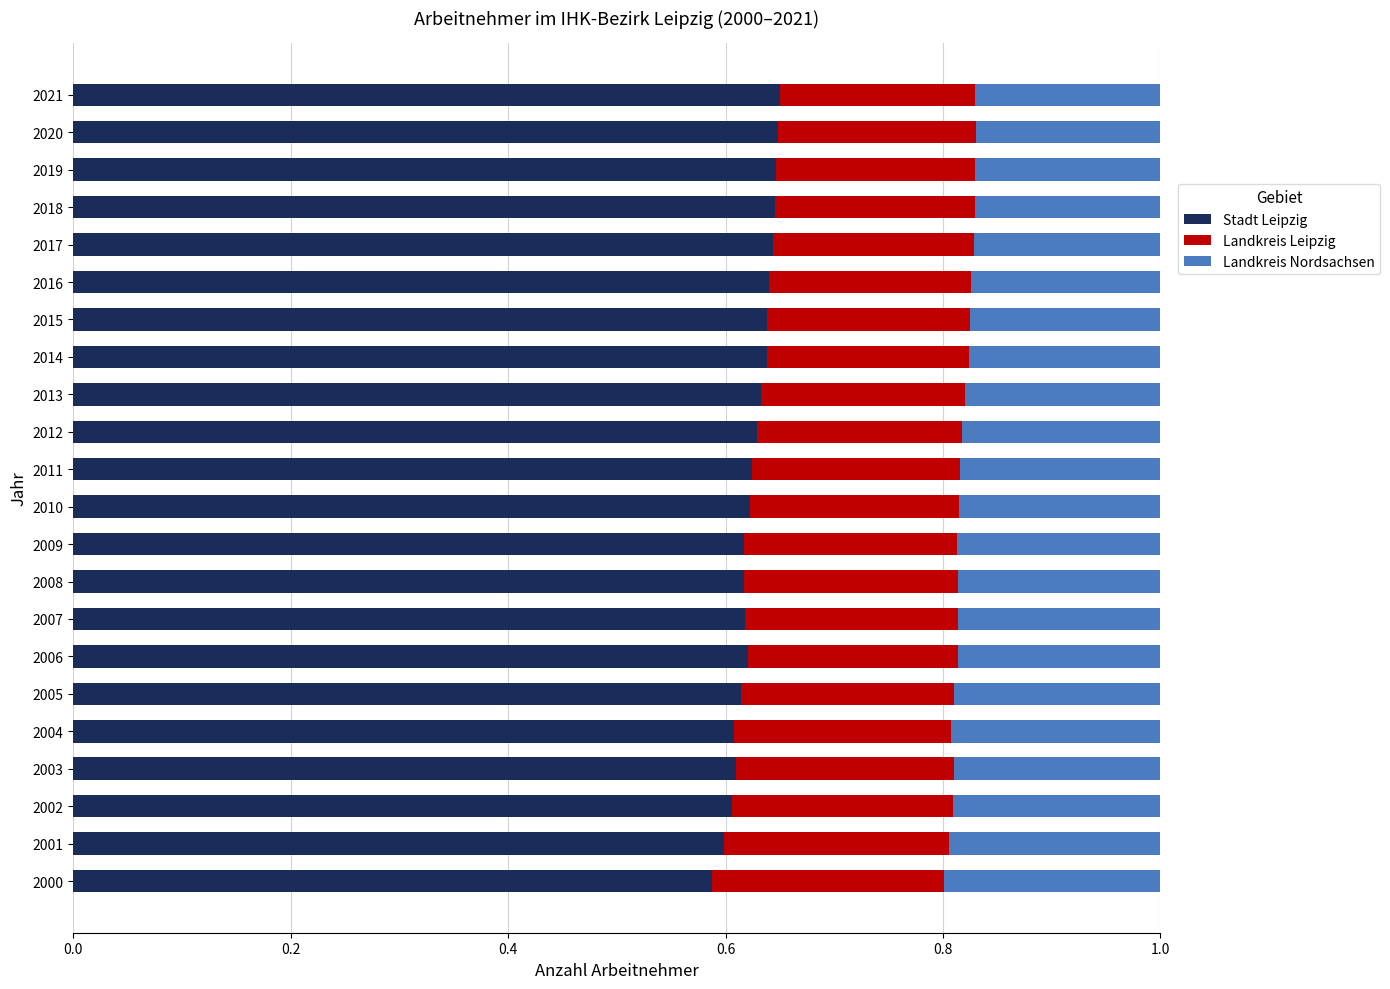

What is the total value across all series at 2013?

1.0